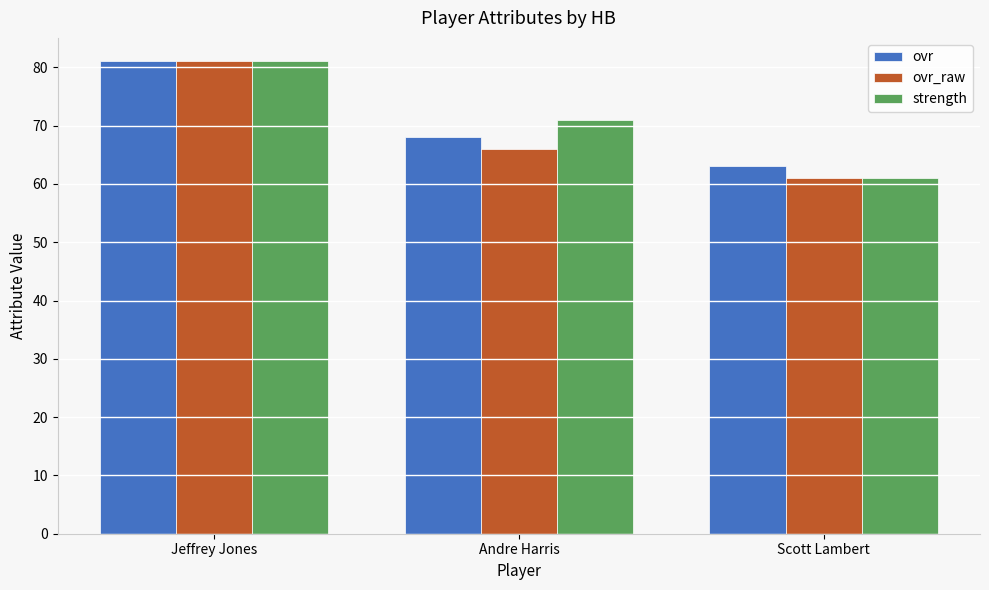

How many ovr values are between 63 and 81?

3